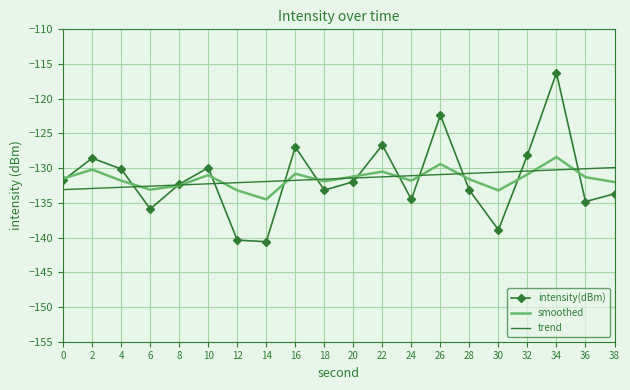

Which category has the highest value across all series?

34